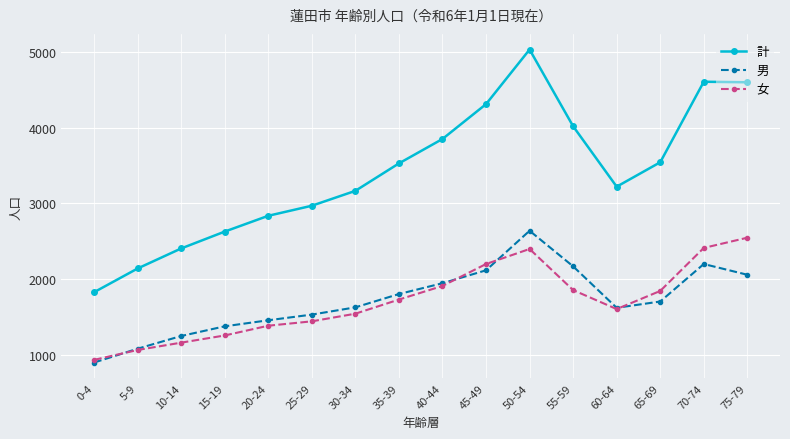

How many categories are shown in the chart?

16